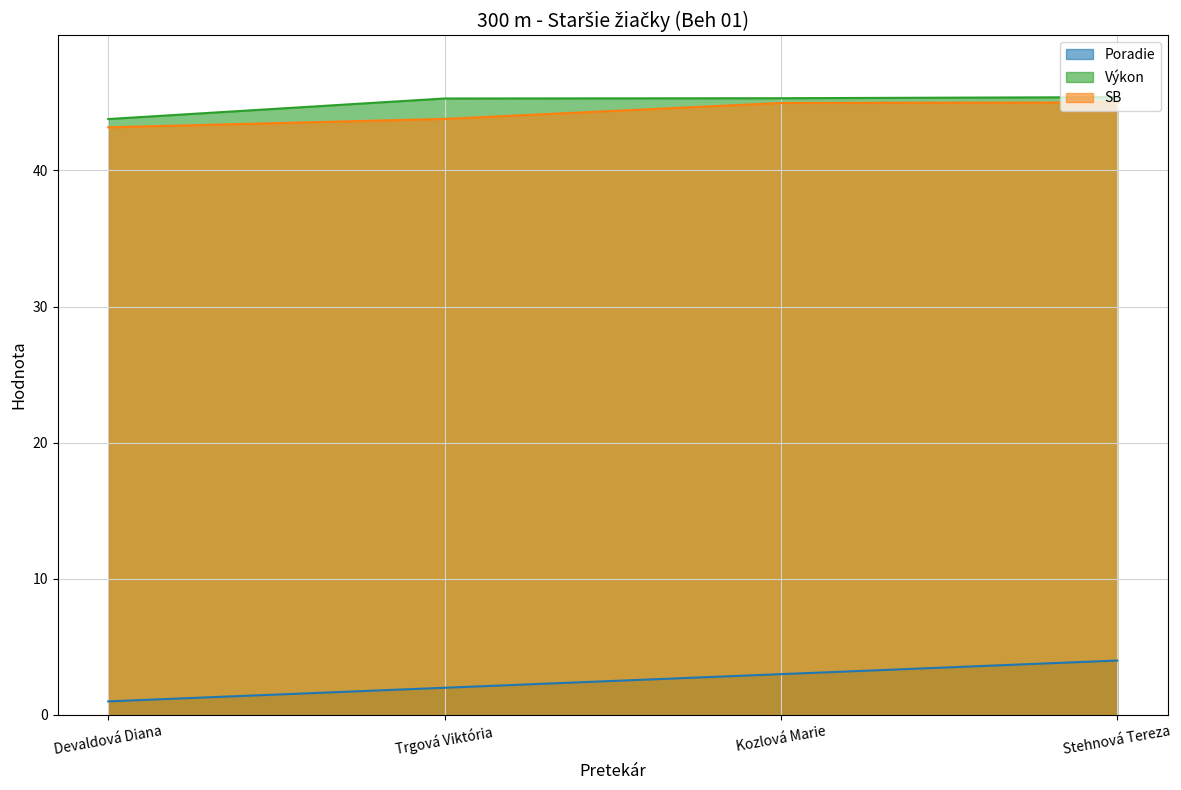

What is the spread (max minus min) of values at Devaldová Diana?

42.8